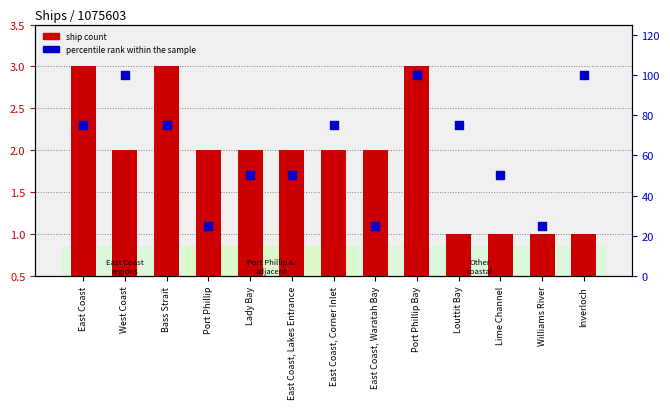

At how many categories does at least one series exceed 1?

13